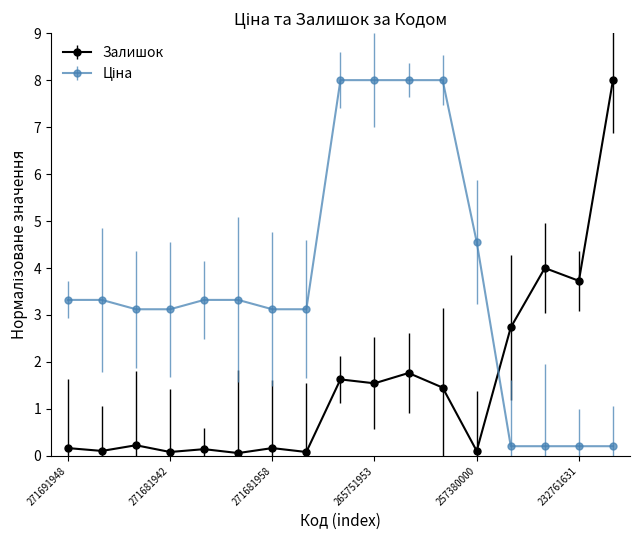

What is the sum of all Залишок values?

26.0